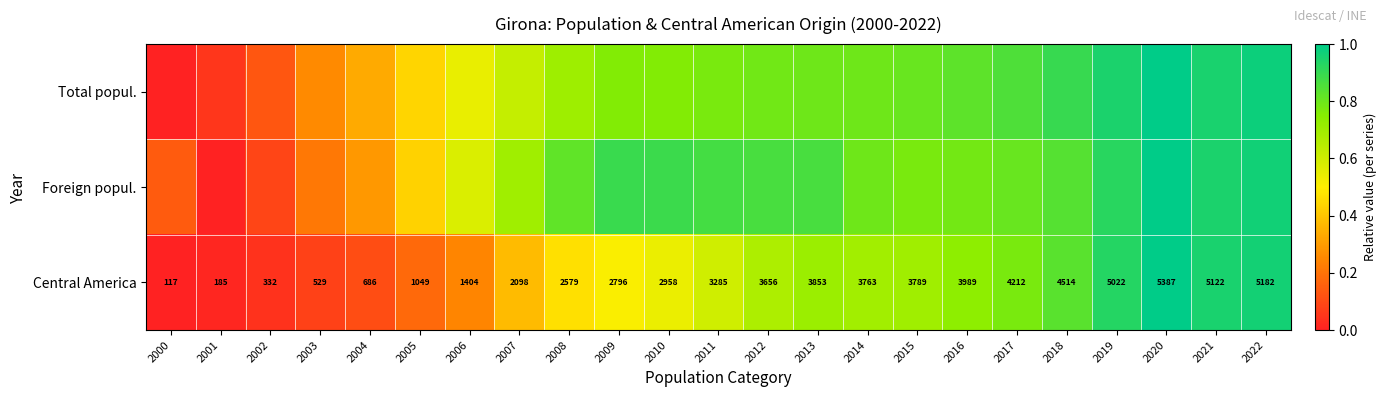

Rank the categories by Central America value from lowest to highest.

2000, 2001, 2002, 2003, 2004, 2005, 2006, 2007, 2008, 2009, 2010, 2011, 2012, 2014, 2015, 2013, 2016, 2017, 2018, 2019, 2021, 2022, 2020